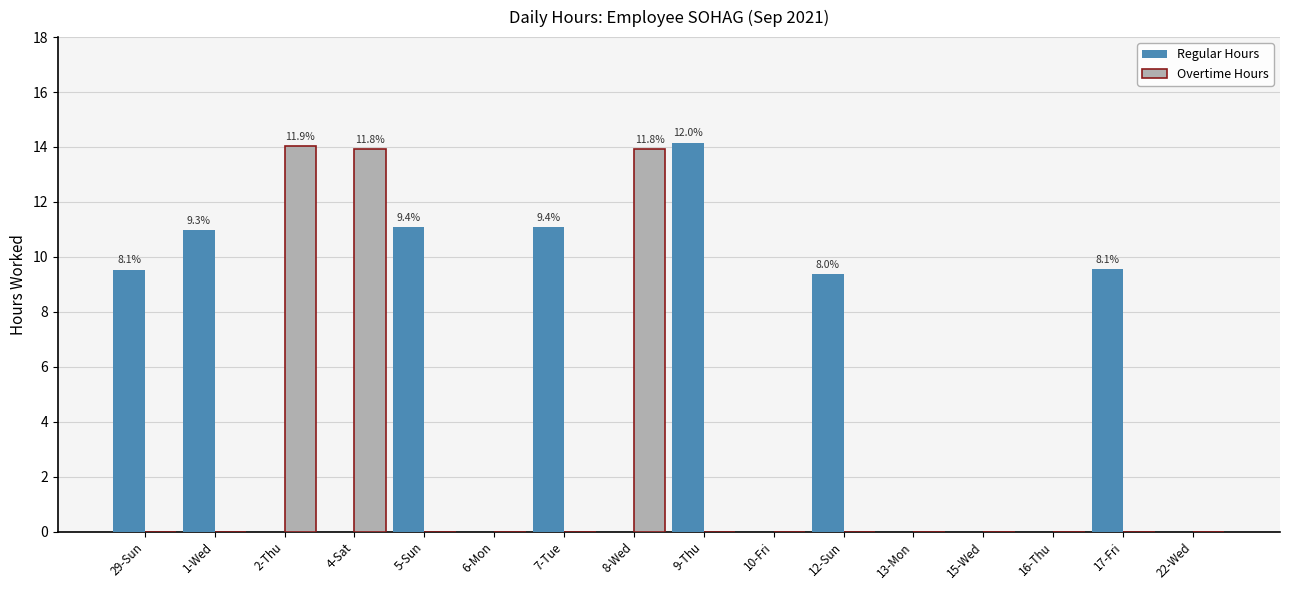

What is the maximum value for Overtime Hours?

14.0